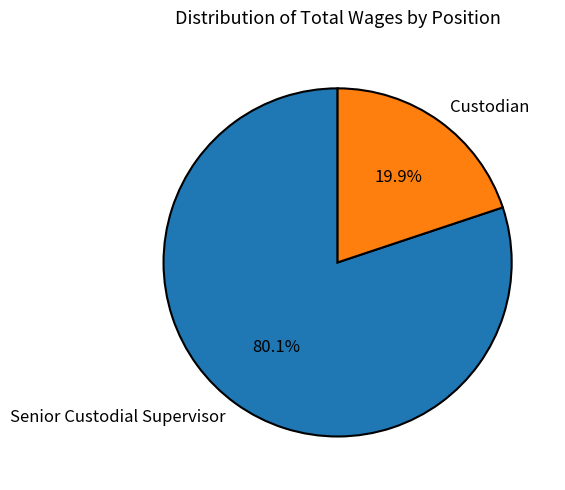

Combined, do Custodian and Senior Custodial Supervisor account for over 50%?

Yes